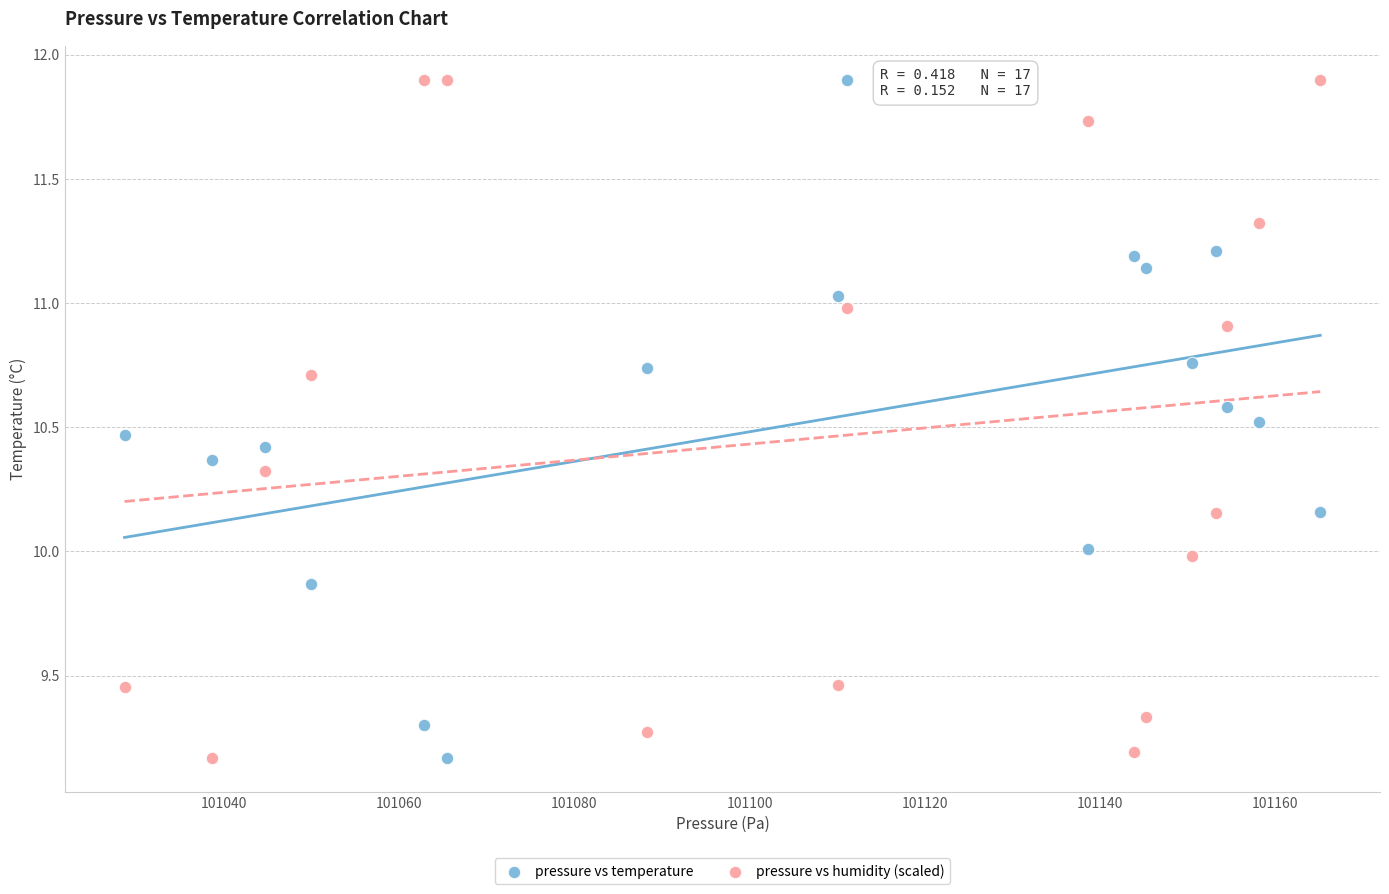

Across all data points, what is the range of Y values (max minus min)?

2.7